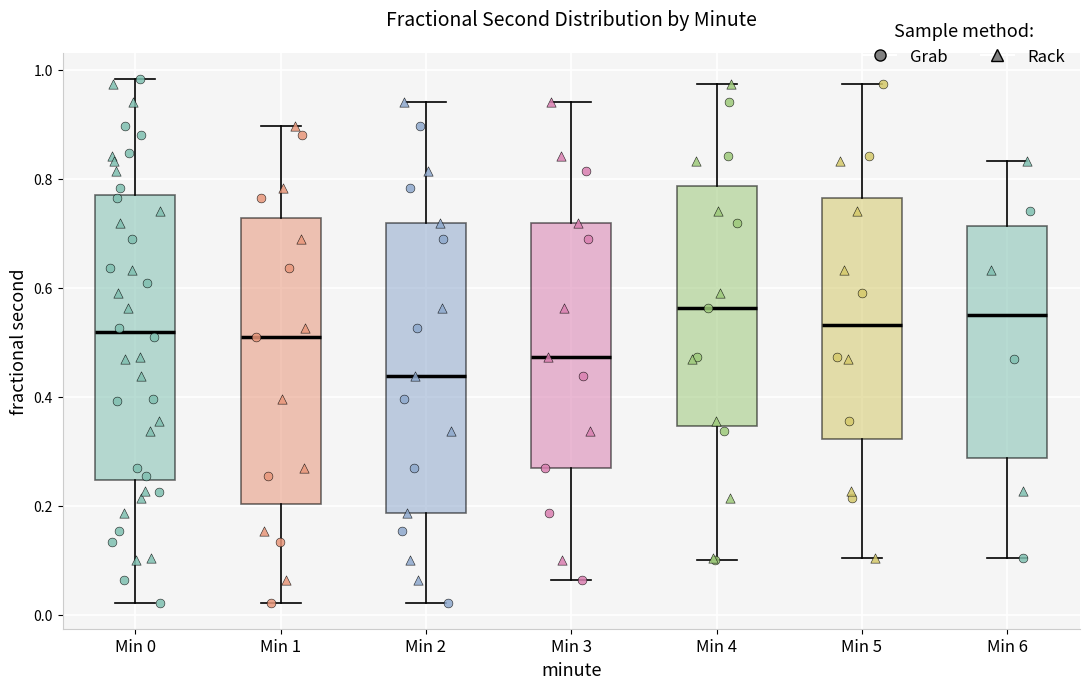

Reading left to right, transcribe this box plot: for each box, give where its median line is, the range the box spans, and where its two whiskers end, as read against the y-axis. The values are not printed on the chart, so give them approximately, as read against the axis.

Min 0: median 0.52, box 0.24 to 0.76, whiskers 0.02 to 0.98
Min 1: median 0.50, box 0.20 to 0.72, whiskers 0.02 to 0.90
Min 2: median 0.44, box 0.18 to 0.72, whiskers 0.02 to 0.94
Min 3: median 0.48, box 0.26 to 0.72, whiskers 0.06 to 0.94
Min 4: median 0.56, box 0.34 to 0.78, whiskers 0.10 to 0.98
Min 5: median 0.54, box 0.32 to 0.76, whiskers 0.10 to 0.98
Min 6: median 0.56, box 0.28 to 0.72, whiskers 0.10 to 0.84